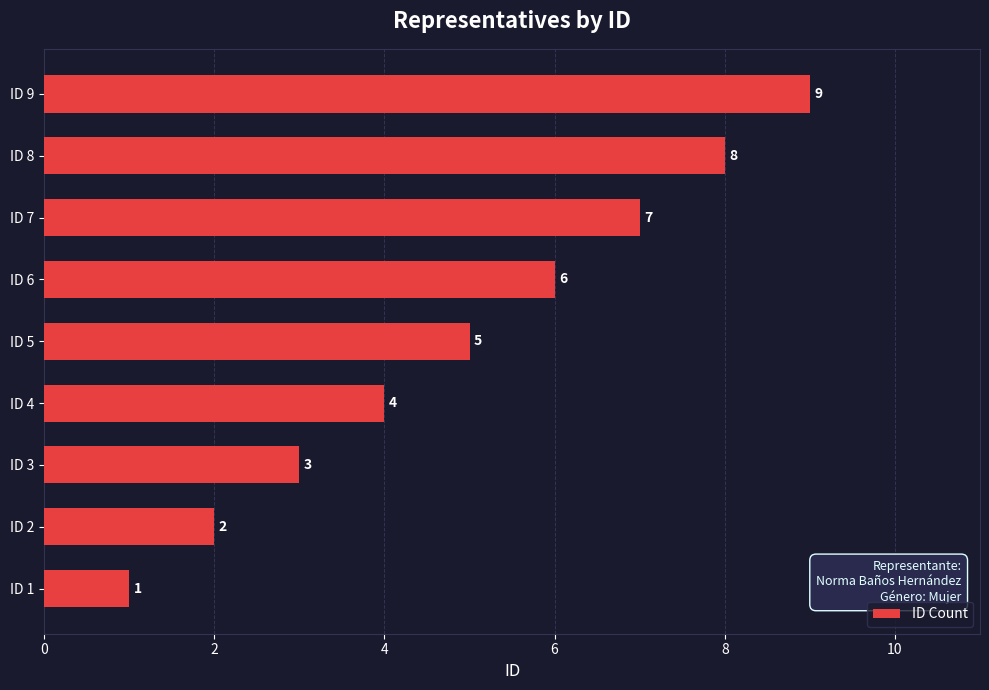

The chart shows a value of 3 at ID 7. True or false?

False